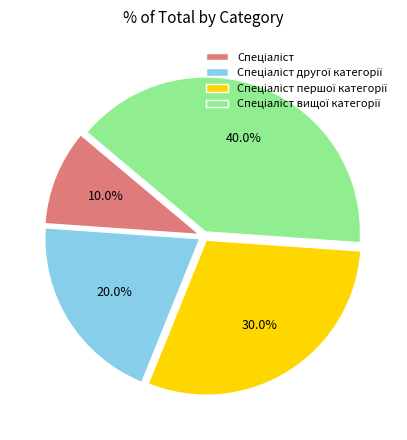

To the nearest percent, what is the average slice percentage?

25%